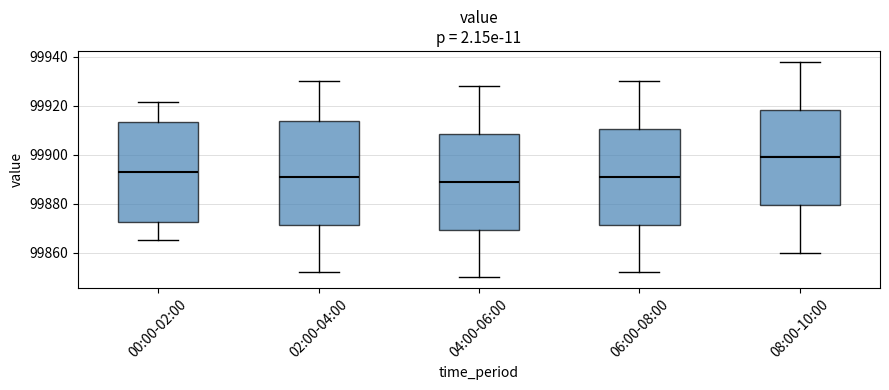

Reading left to right, read every box against the y-axis: the position of its median line, the range the box covers, and the ends of its whiskers. The values are not printed on the chart, so give them approximately, as read against the axis.

00:00-02:00: median 99894, box 99872 to 99914, whiskers 99866 to 99922
02:00-04:00: median 99892, box 99872 to 99914, whiskers 99852 to 99930
04:00-06:00: median 99890, box 99870 to 99908, whiskers 99850 to 99928
06:00-08:00: median 99892, box 99872 to 99910, whiskers 99852 to 99930
08:00-10:00: median 99900, box 99880 to 99918, whiskers 99860 to 99938